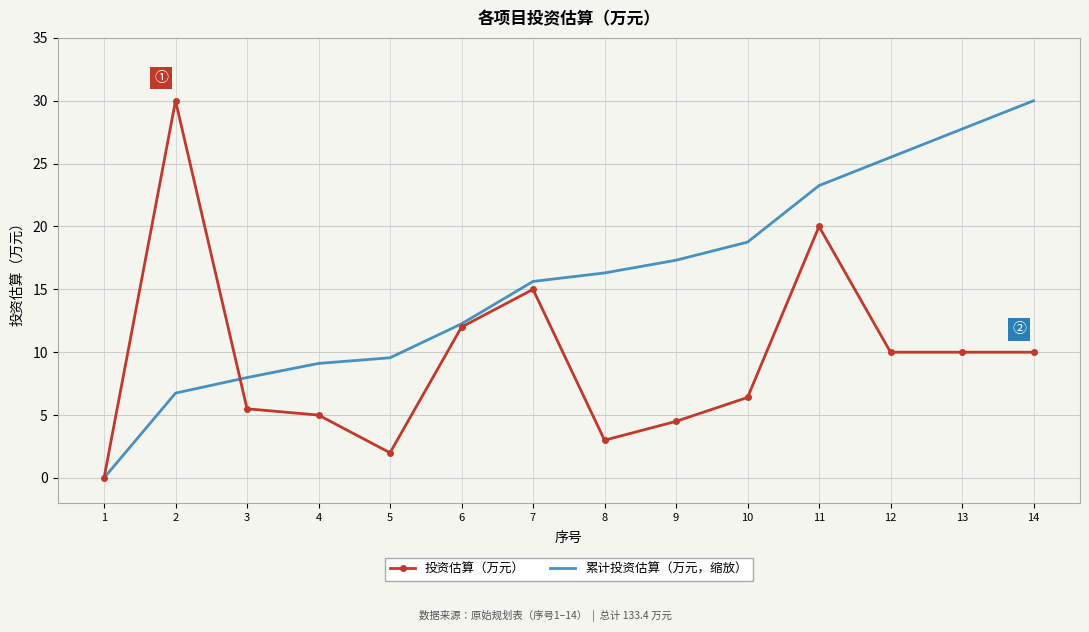

Where is the first local maximum for 投资估算（万元）?

2